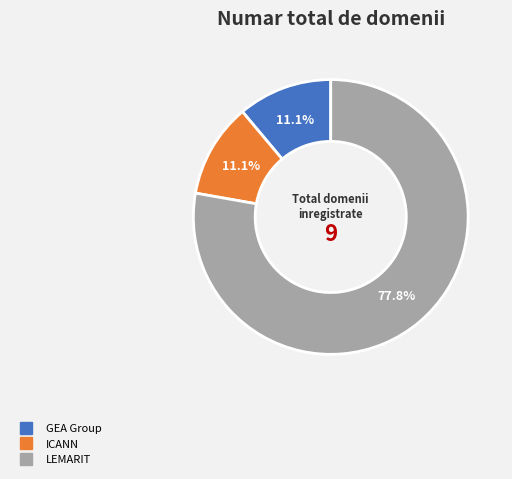

Does any single category account for the majority?

Yes